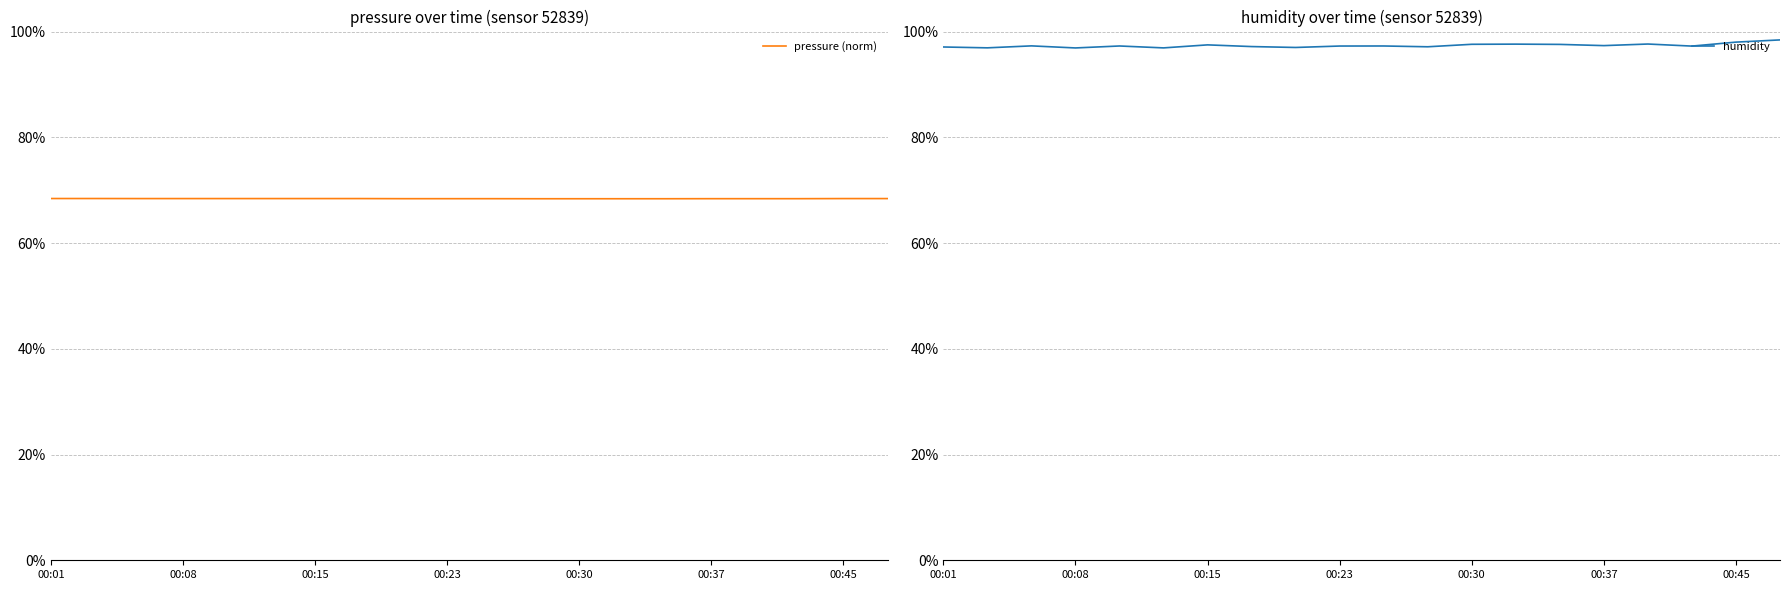

True or false: humidity and pressure (norm) cross at least once.

False